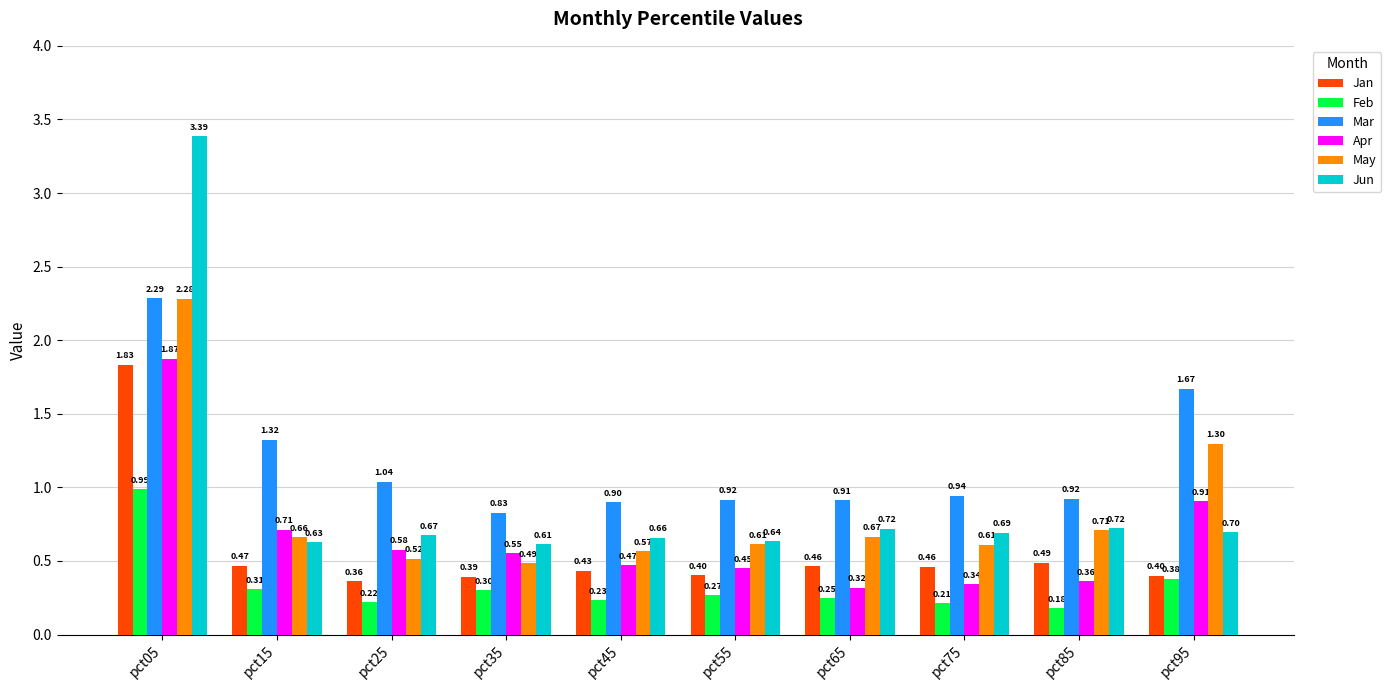

Are the bars horizontal?

No